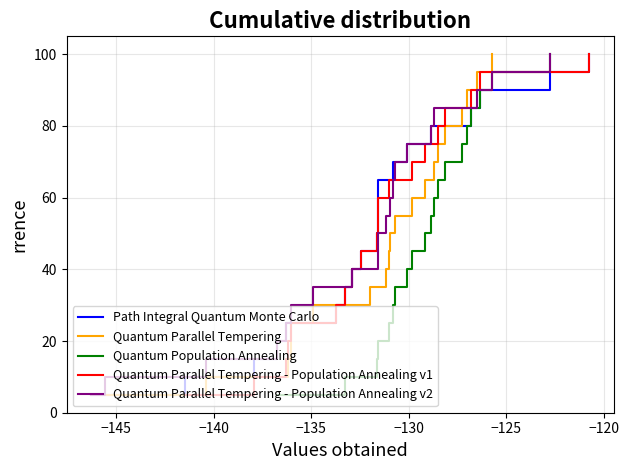

True or false: Path Integral Quantum Monte Carlo has more than 2 interior local peaks.

False